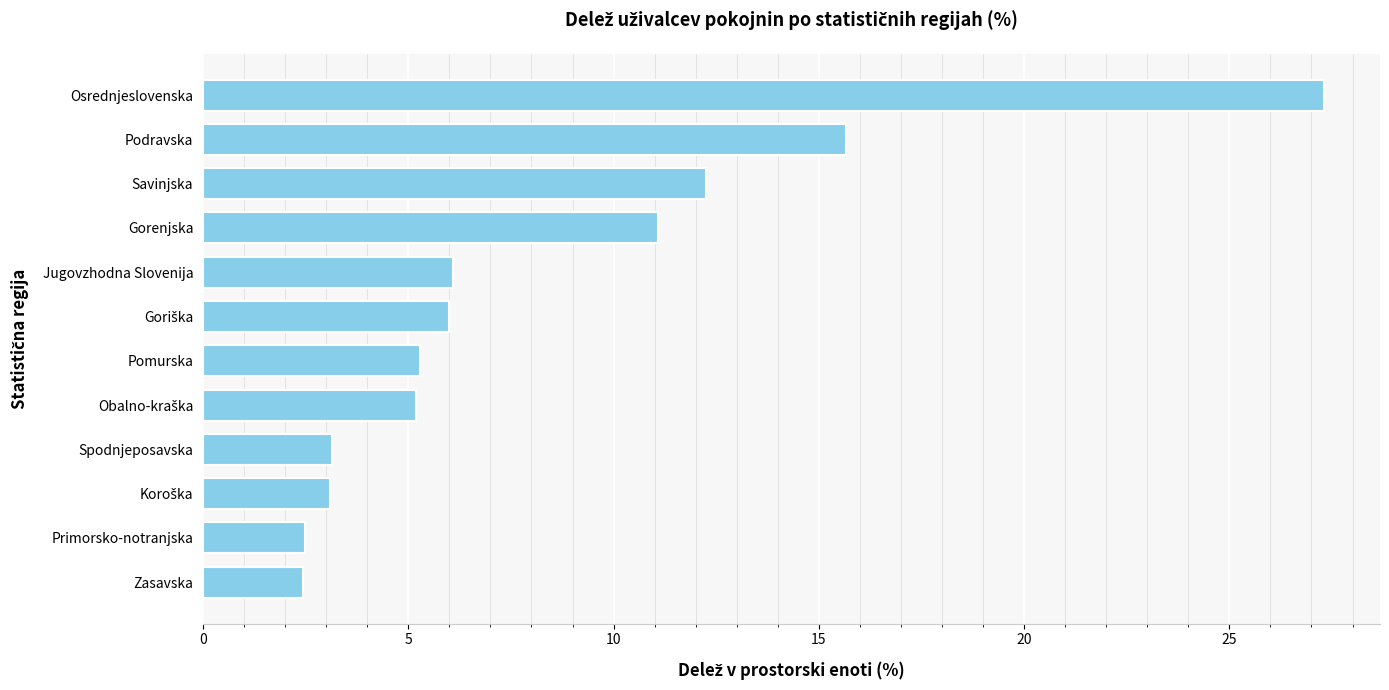

What is the ratio of the value at Zasavska to the value at Jugovzhodna Slovenija?

0.4